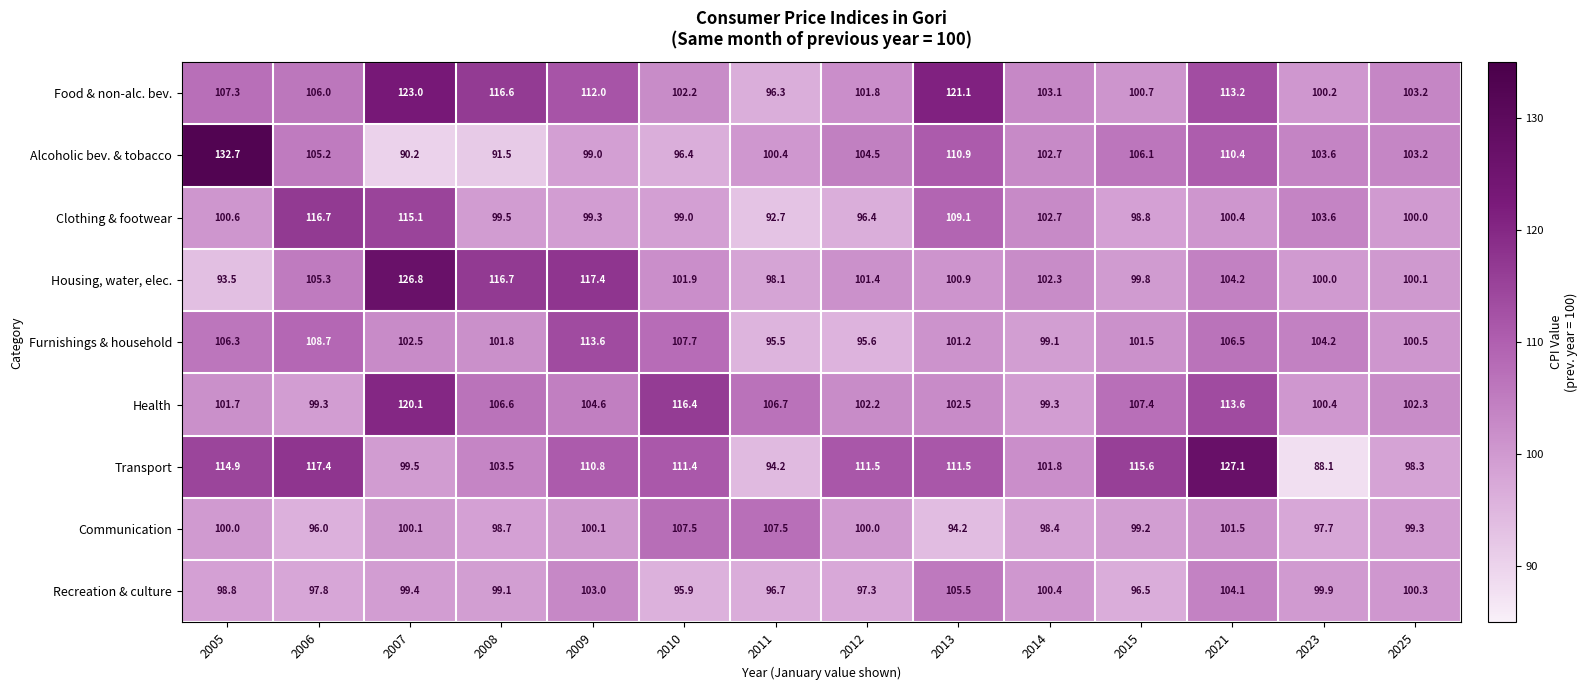

What is the minimum value shown in the chart?

88.1